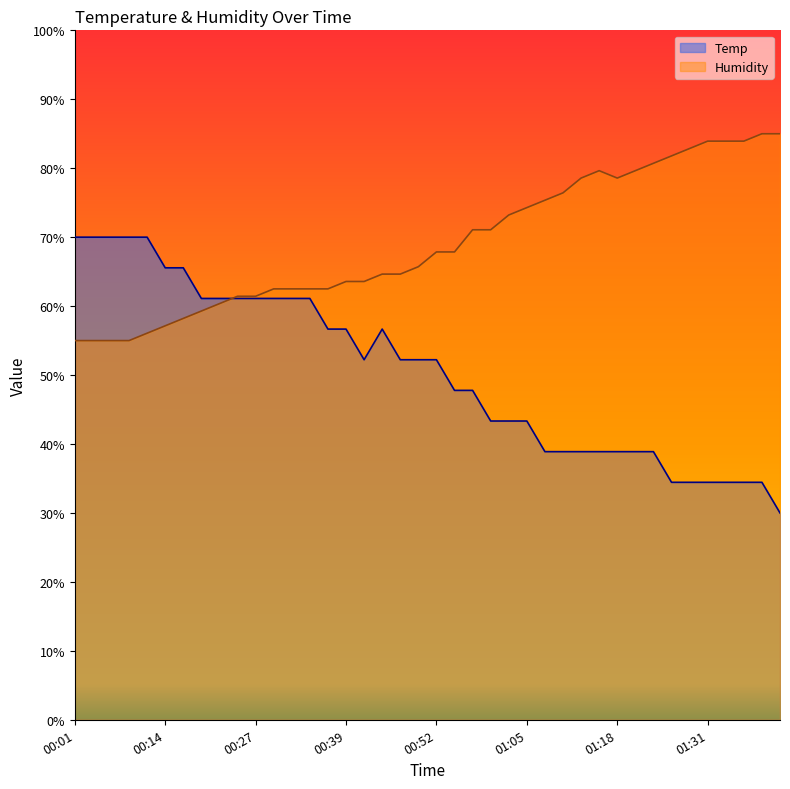

Which has a higher value, 01:18 or 01:21?

01:18